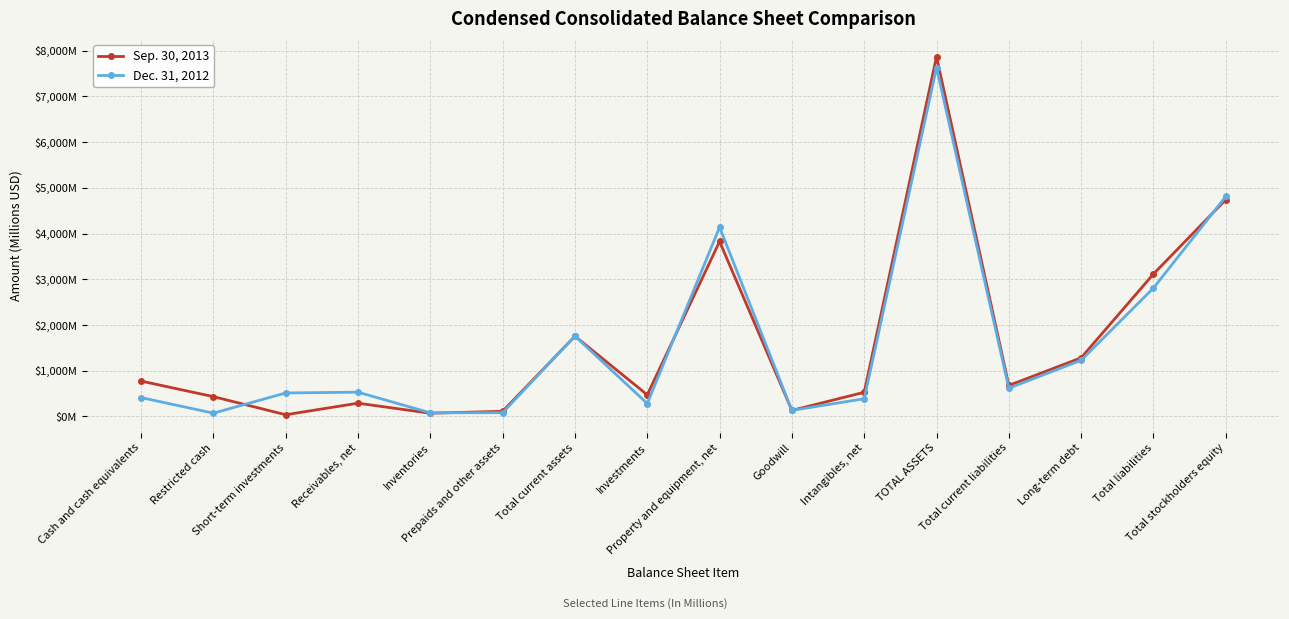

What are all the series names shown in the legend?

Sep. 30, 2013, Dec. 31, 2012